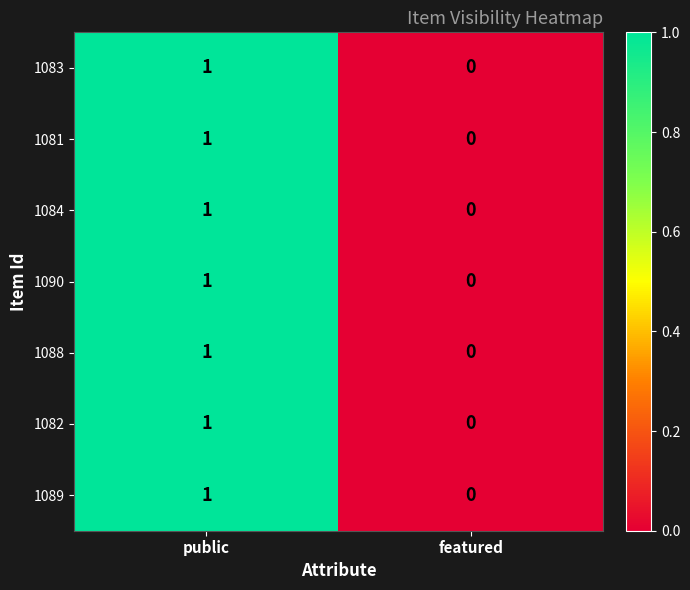

How many positive values does the 1090 series have?

1